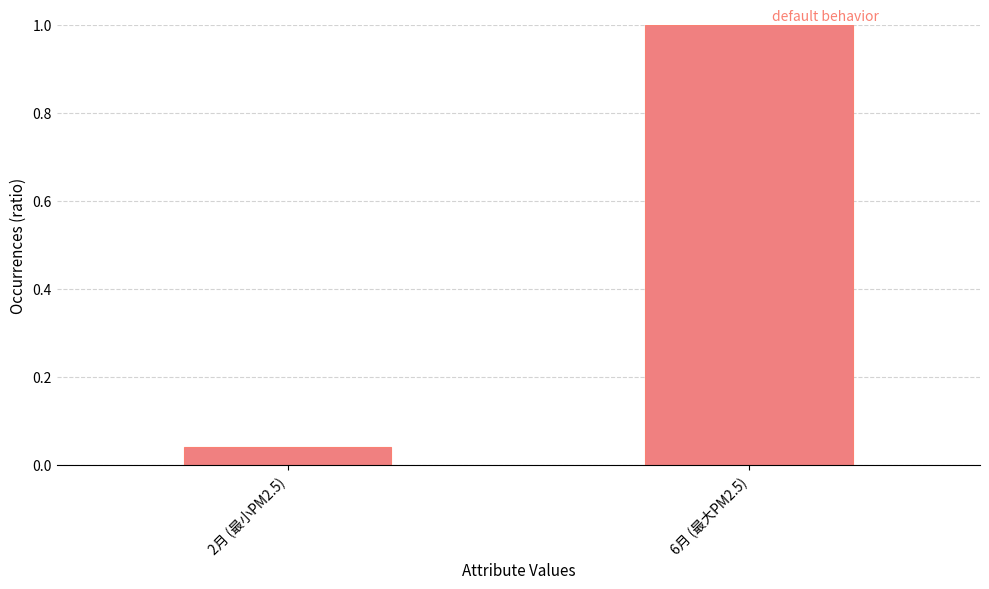

What is the approximate value at 6月 (最大PM2.5)?

1.0